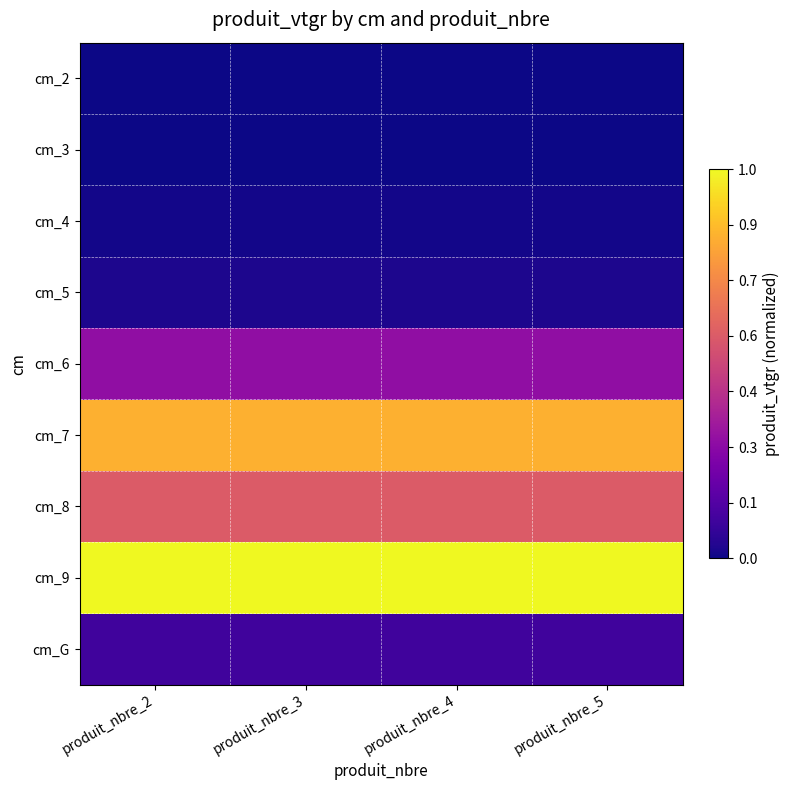

How many series are shown in this chart?

9